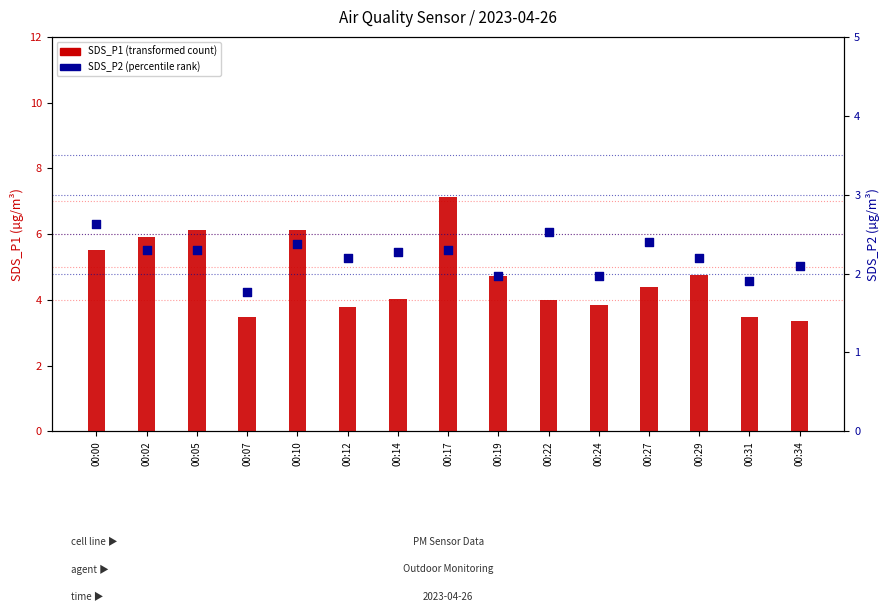

Which series reaches the maximum Y coordinate?

SDS_P1 (transformed count)